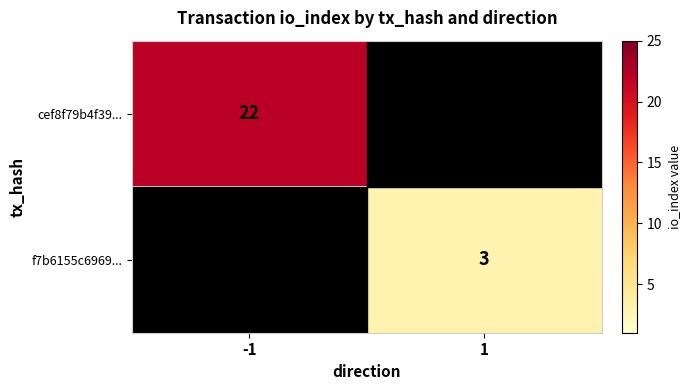

How many values in cef8f79b4f39... are above zero?

1